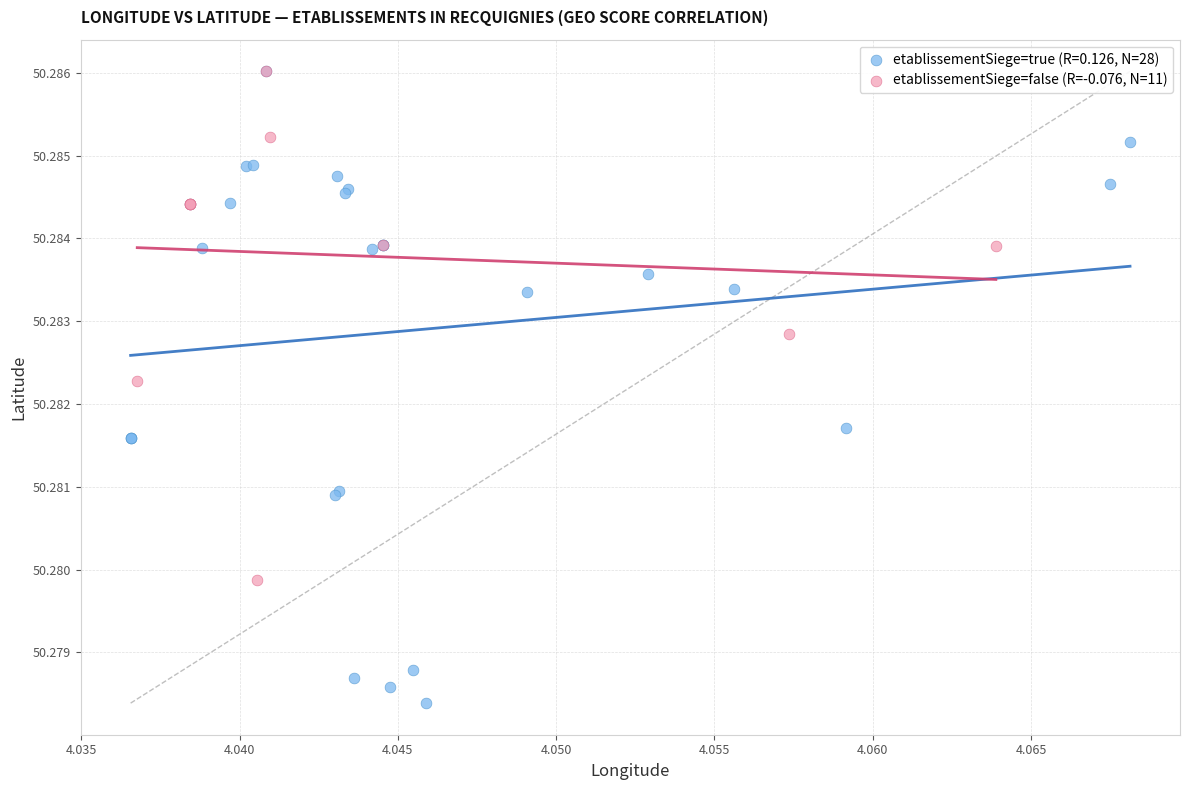

Which series reaches the minimum Y coordinate?

etablissementSiege=true (R=0.126, N=28)